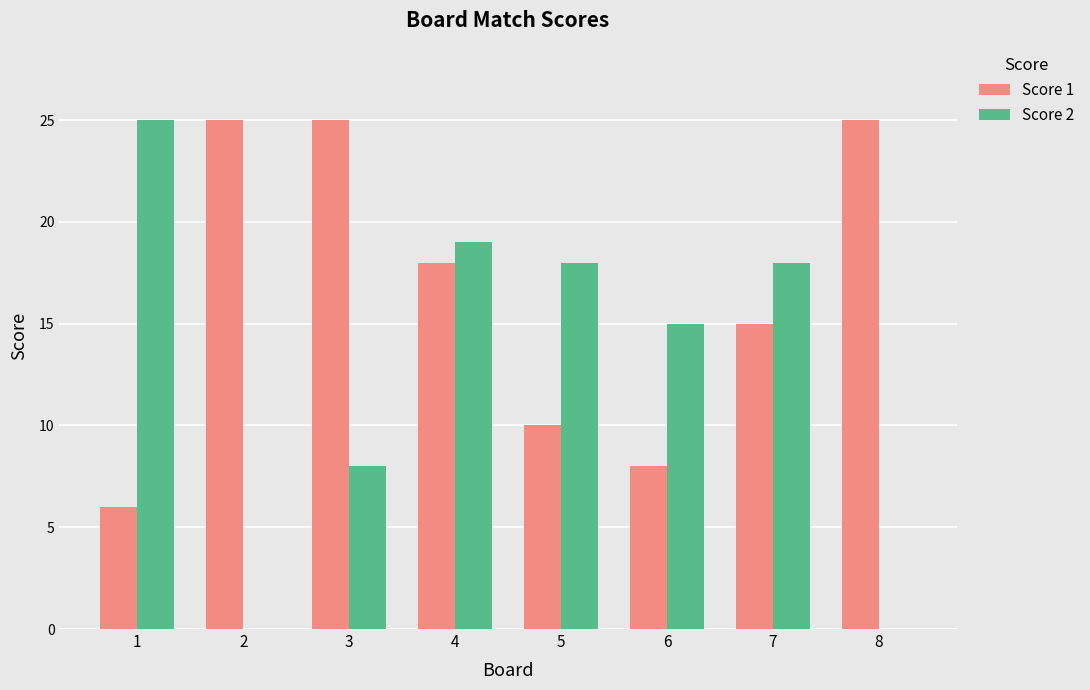

Is it true that Score 1 equals 7 at 7?

False